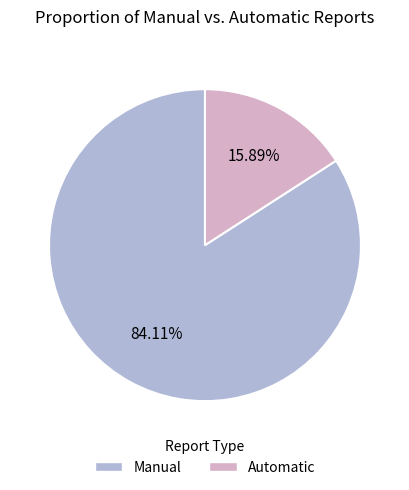

Is there any slice that represents more than half of the pie?

Yes